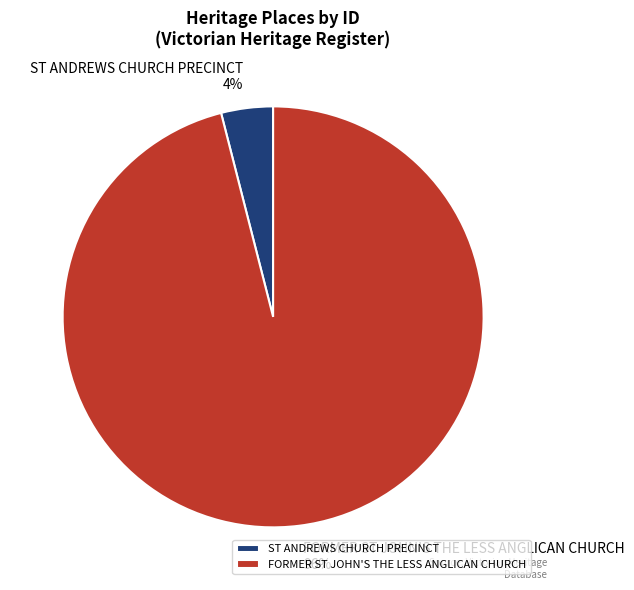

How many slices are in this pie chart?

2